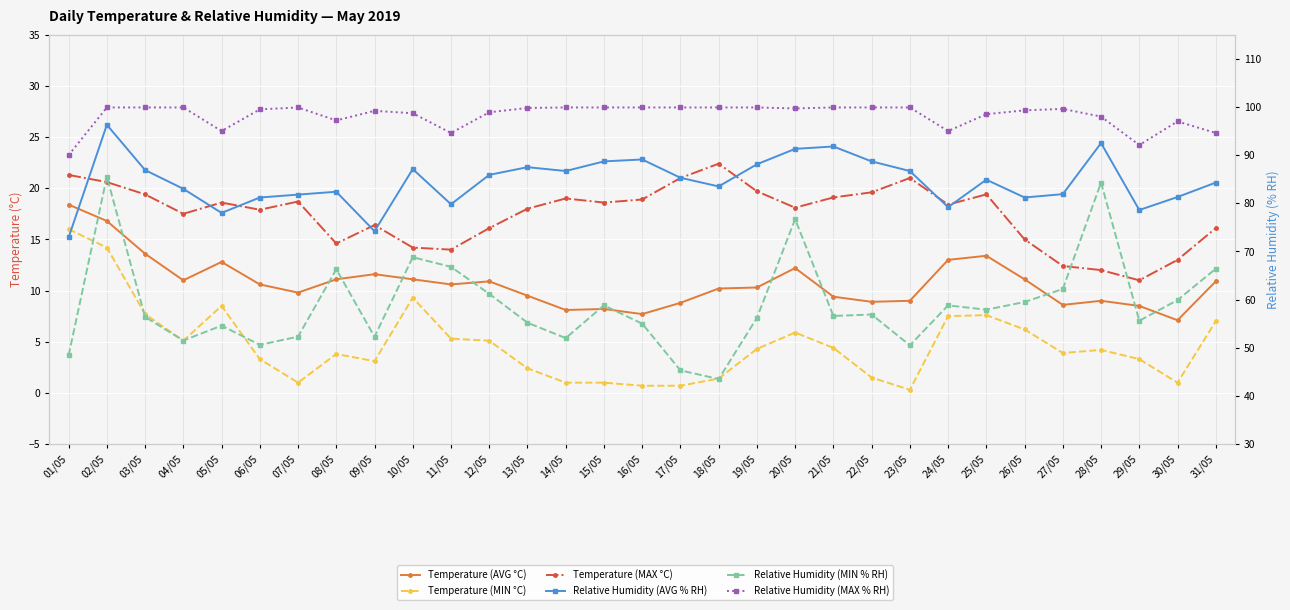

What are all the series names shown in the legend?

Temperature (AVG °C), Temperature (MIN °C), Temperature (MAX °C), Relative Humidity (AVG % RH), Relative Humidity (MIN % RH), Relative Humidity (MAX % RH)